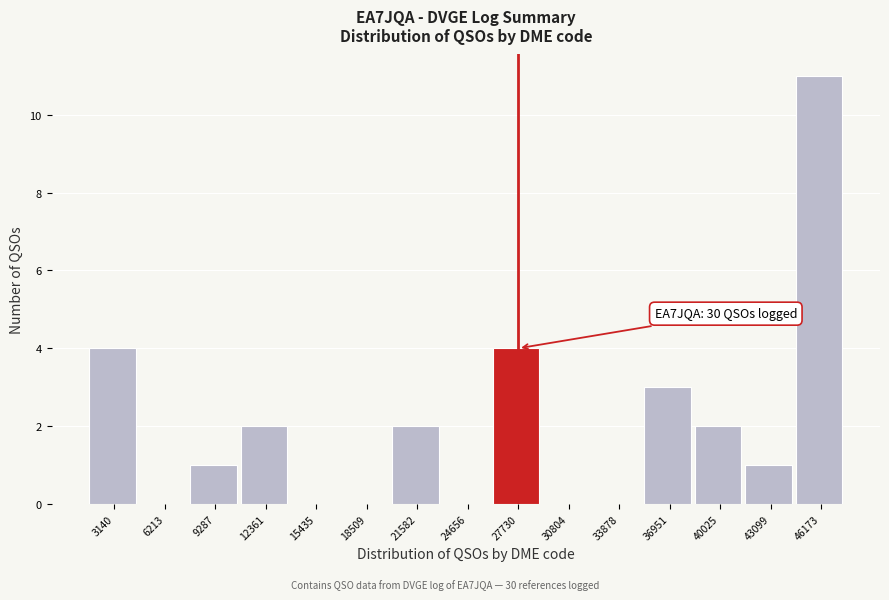

Reading left to right, extract all data points from this chart.

3140=4	6213=0	9287=1	12361=2	15435=0	18509=0	21582=2	24656=0	27730=4	30804=0	33878=0	36951=3	40025=2	43099=1	46173=11